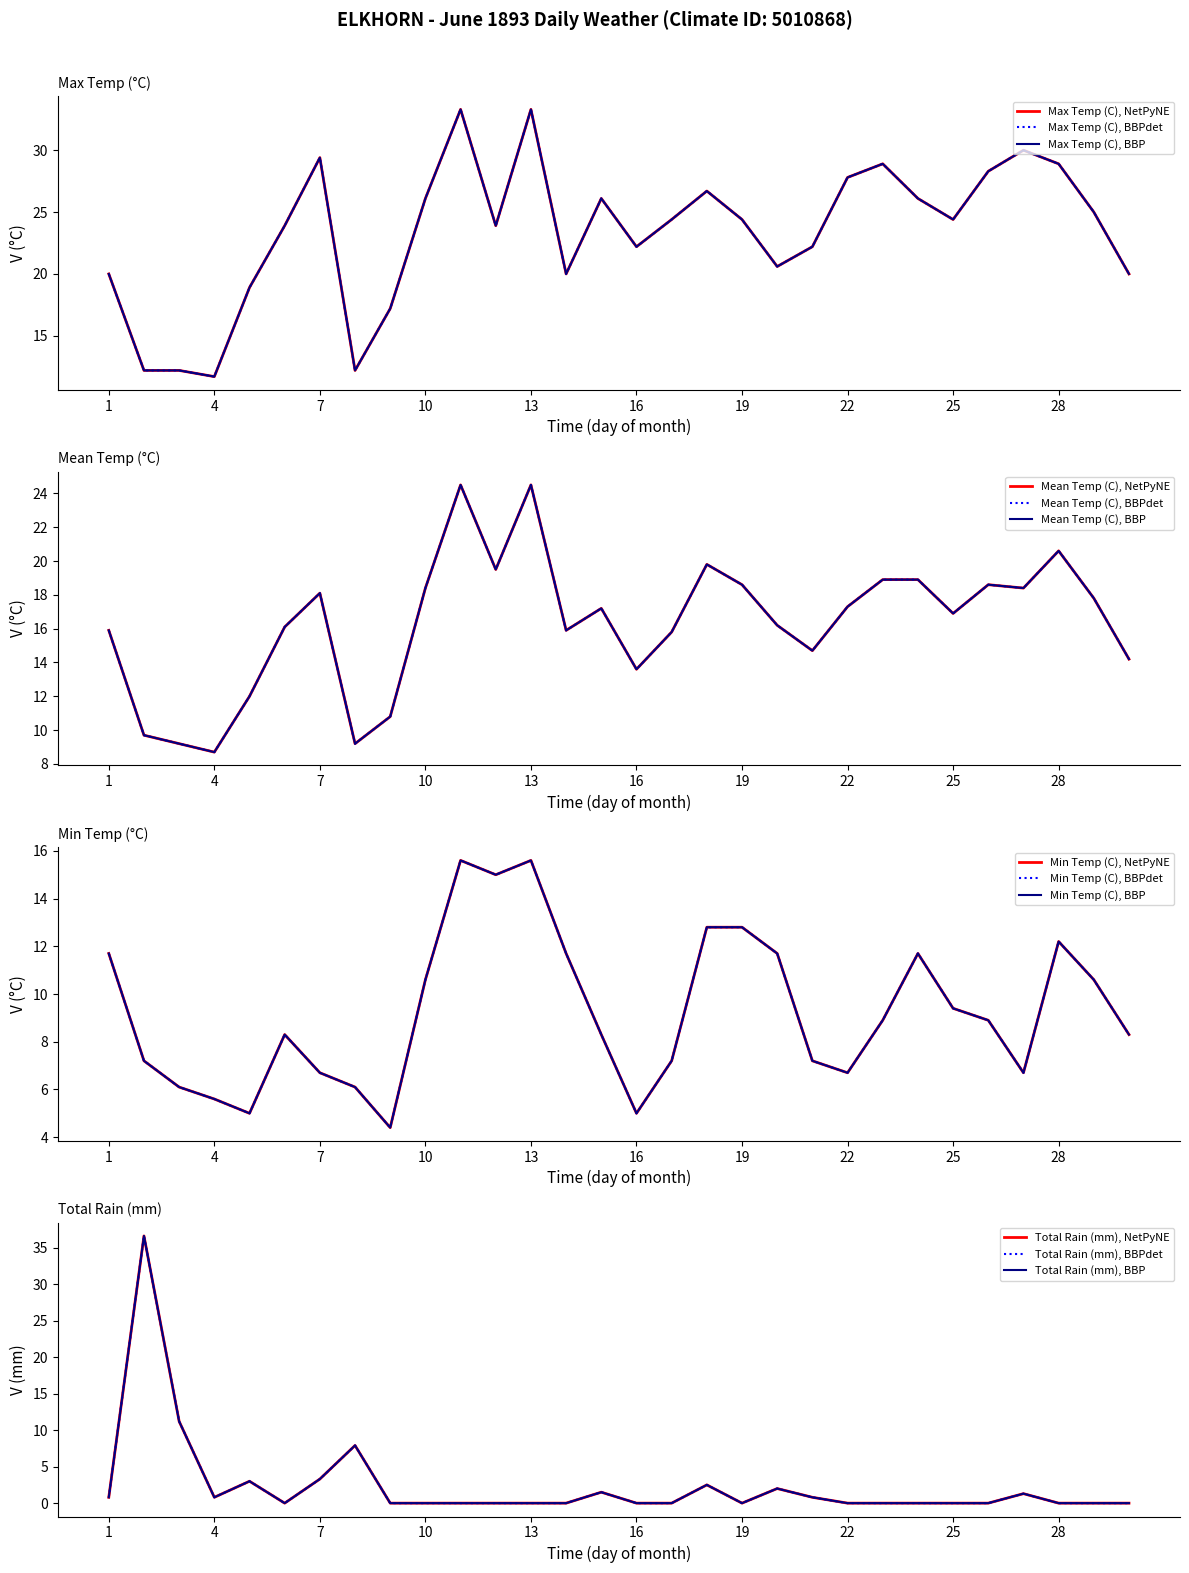

What is the value of the Max Temp (C) point at the 7th from the left?

29.4